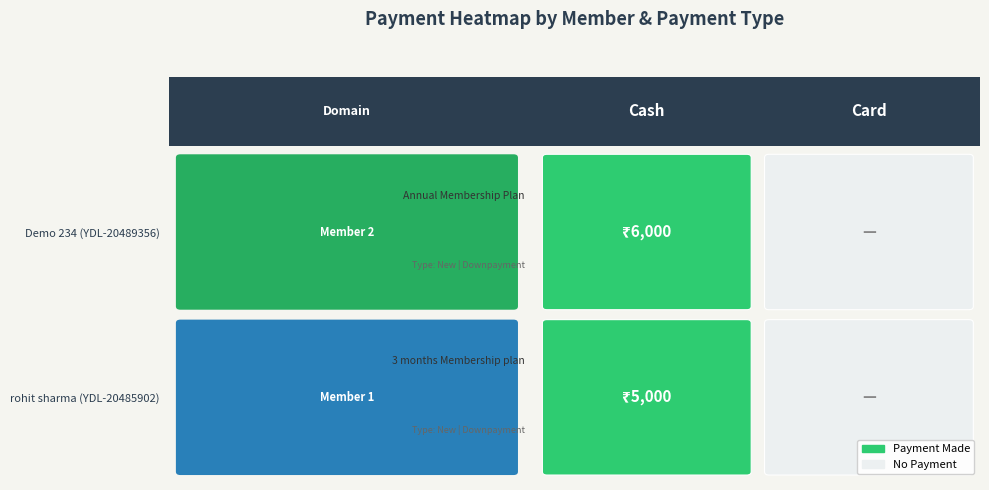

How many values in the YDL-20485902 series are below 5000?

1